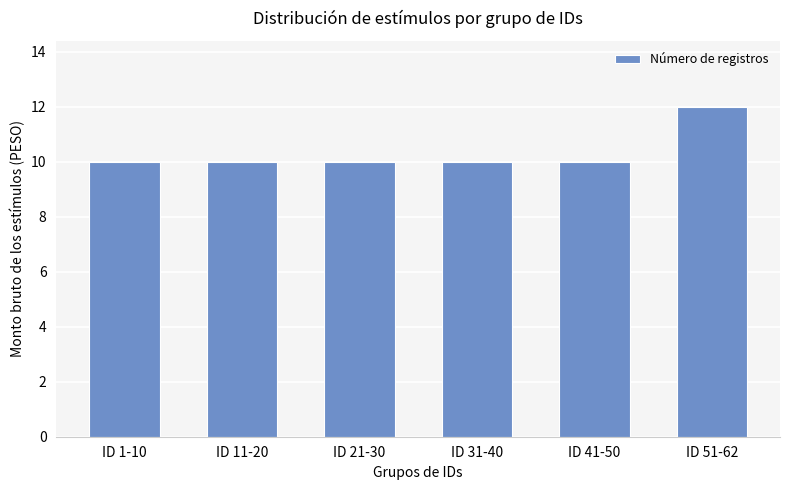

True or false: the data shows 19 at ID 51-62.

False